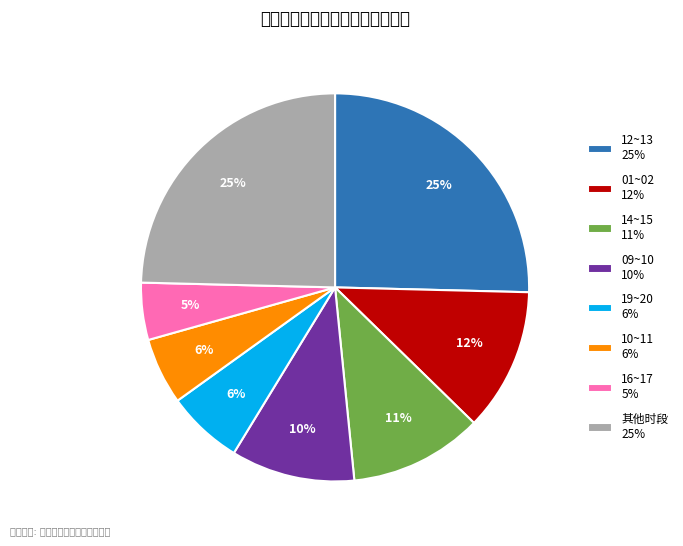

Does 09~10 10% represent more than half of the total?

No